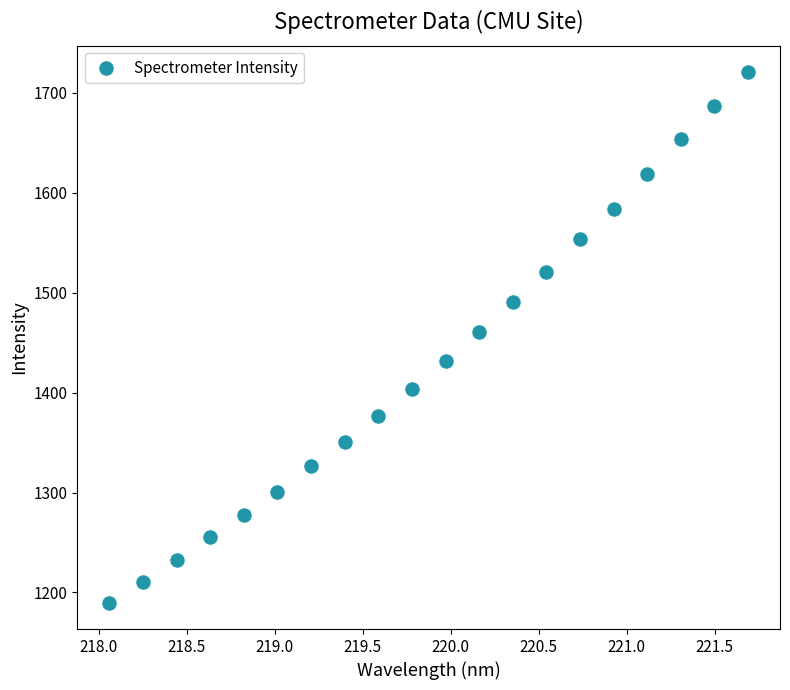

What is the range of X values (max minus min)?

3.6